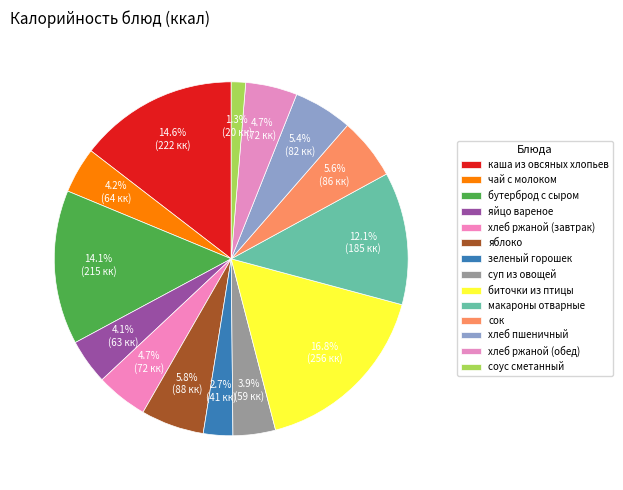

What is the smallest slice in the pie chart?

соус сметанный